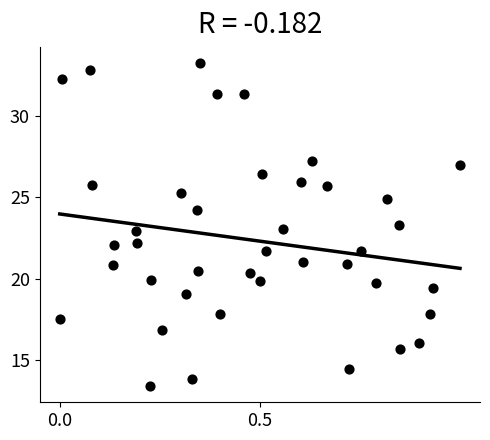

What is the range of Y values (max minus min)?

19.8